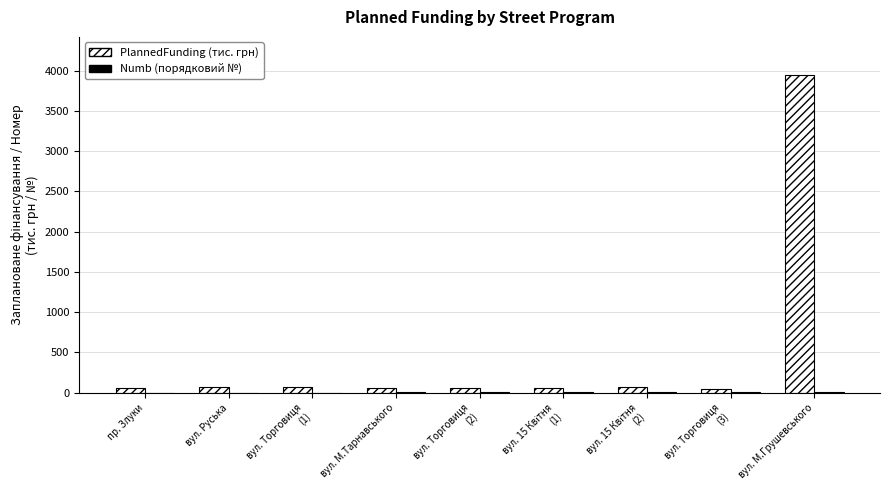

What is the maximum value shown in the chart?

3945.0